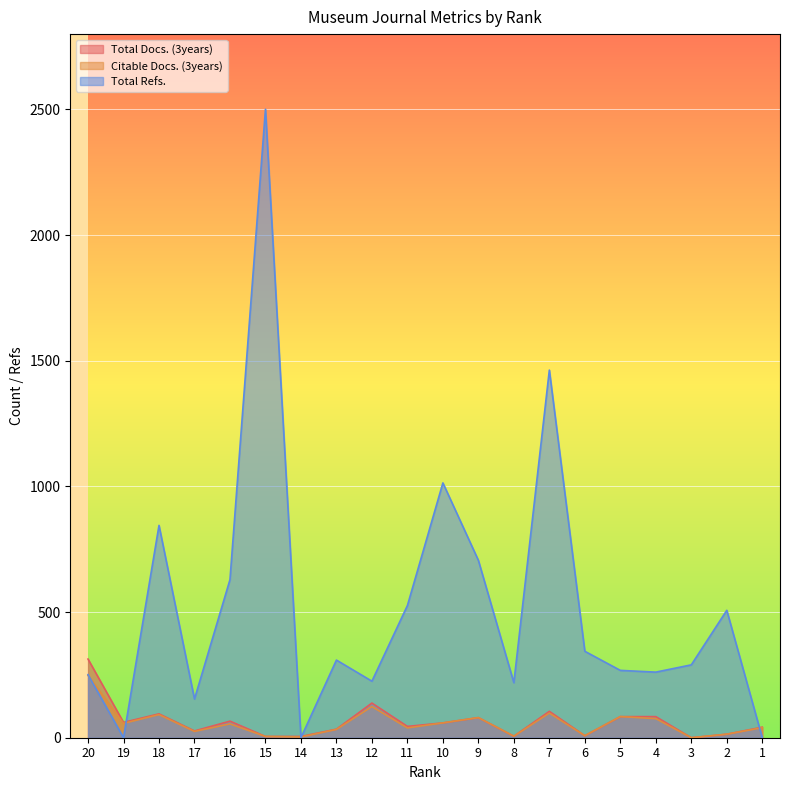

Reading left to right, what are all the values shown in this chart?

Total Docs. (3years): 20=313	19=61	18=95	17=27	16=66	15=5	14=5	13=34	12=138	11=45	10=59	9=80	8=6	7=105	6=8	5=84	4=84	3=0	2=14	1=42
Citable Docs. (3years): 20=248	19=57	18=92	17=25	16=55	15=5	14=3	13=33	12=124	11=39	10=59	9=80	8=6	7=98	6=8	5=84	4=76	3=0	2=14	1=40
Total Refs.: 20=251	19=0	18=845	17=154	16=629	15=2501	14=0	13=309	12=225	11=526	10=1014	9=706	8=219	7=1463	6=344	5=268	4=261	3=290	2=507	1=0